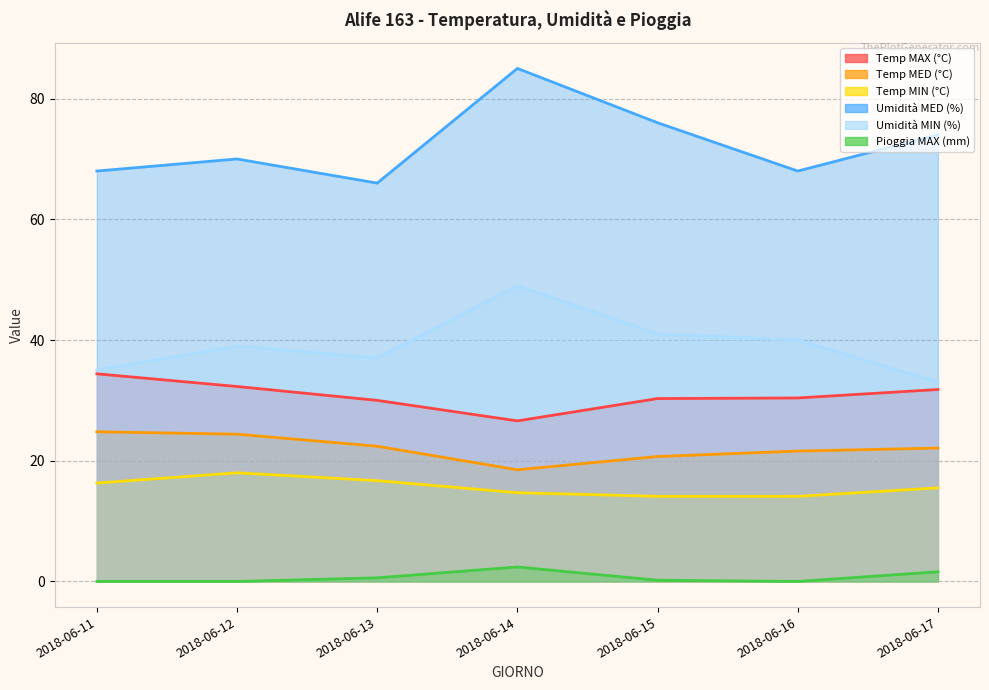

True or false: Temp MED (°C) and Pioggia MAX (mm) cross at least once.

False